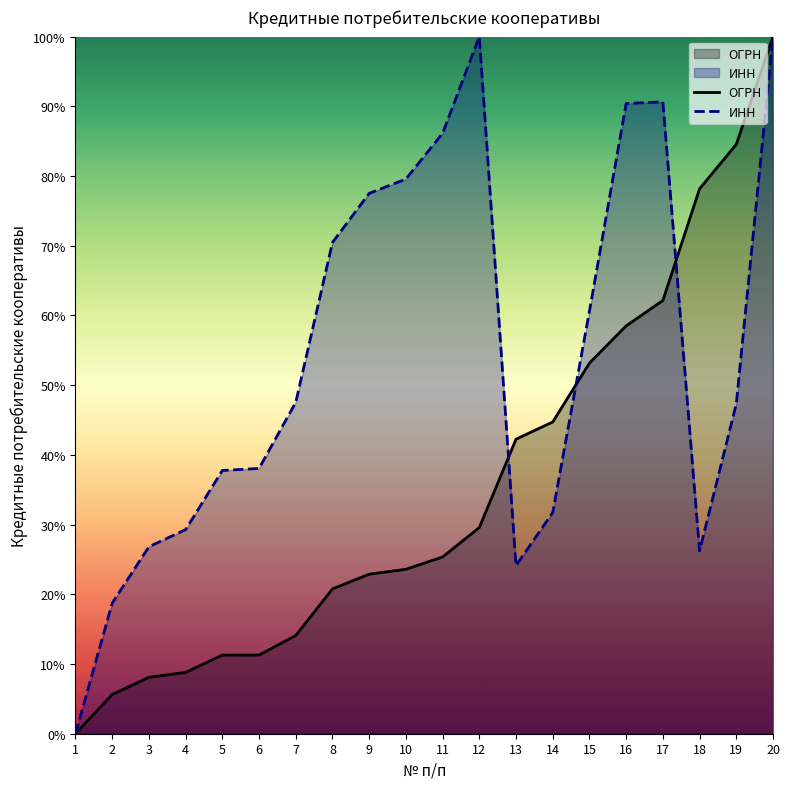

In ИНН, how many points are higher than both neighbors (excluding endpoints)?

2